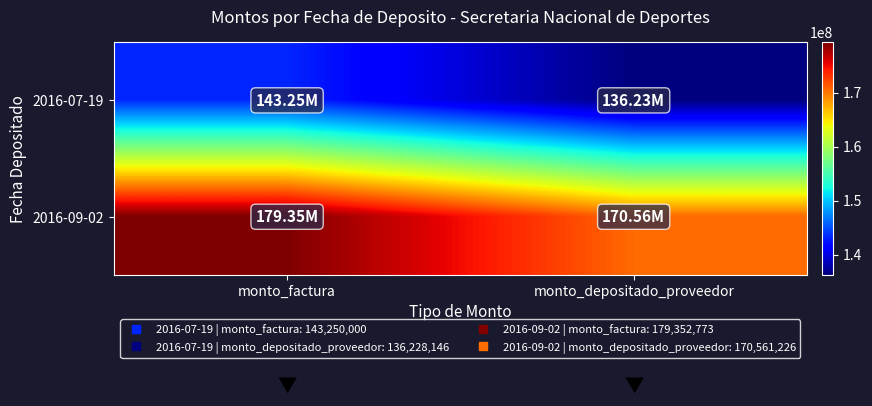

At how many categories does at least one series exceed 164822676?

2